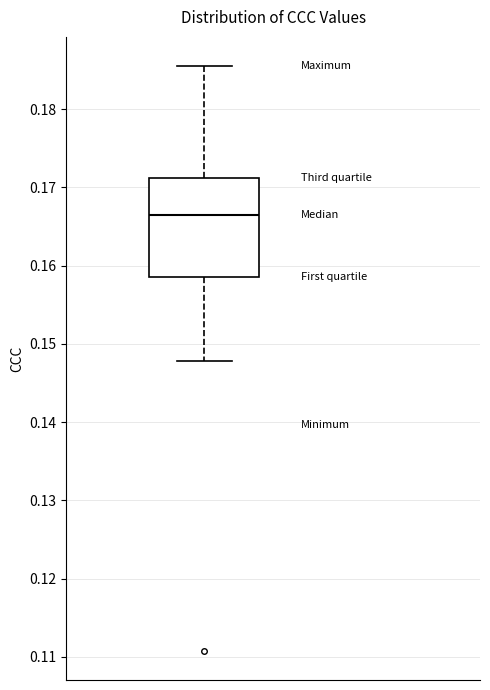

Read this box plot against the y-axis: the position of the median line, the range covered by the box, and the ends of both whiskers. The values are not printed on the chart, so give them approximately, as read against the axis.

median 0.166, box 0.159 to 0.171, whiskers 0.148 to 0.186